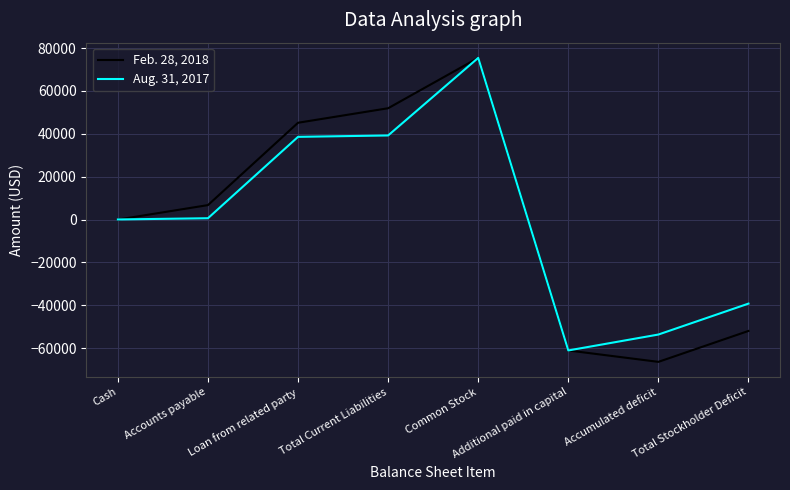

Is this an area chart (filled region under the line)?

No